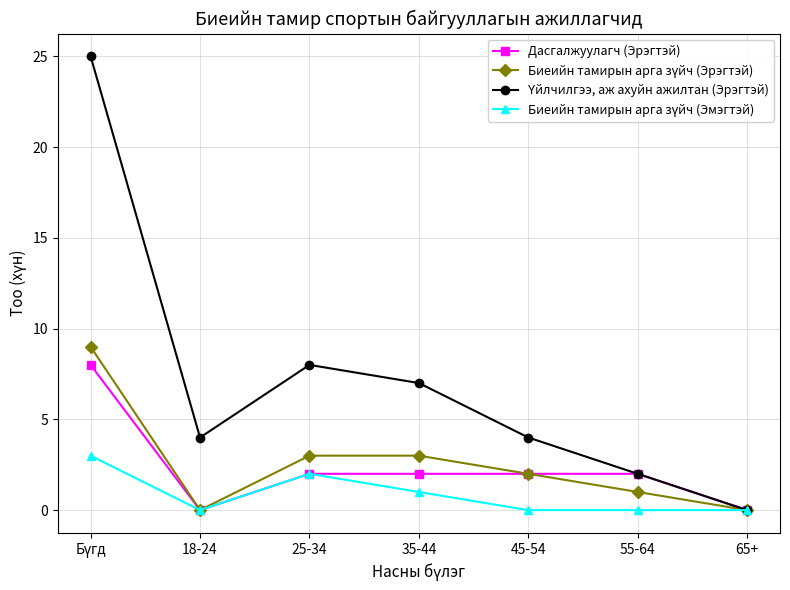

What is the difference between the highest and lowest values at 18-24?

4